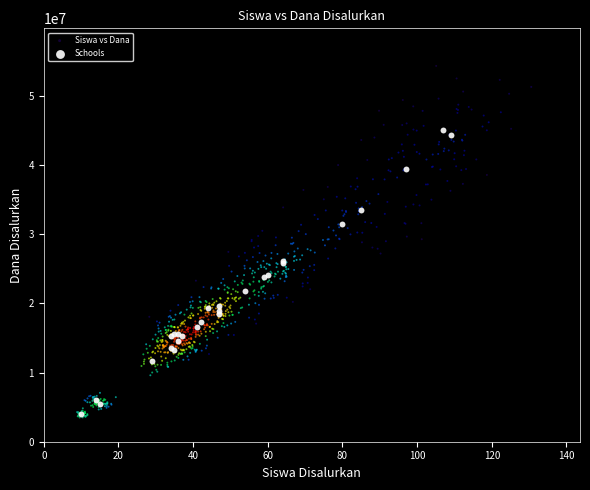

Which series has the widest spread of Y values?

Siswa vs Dana